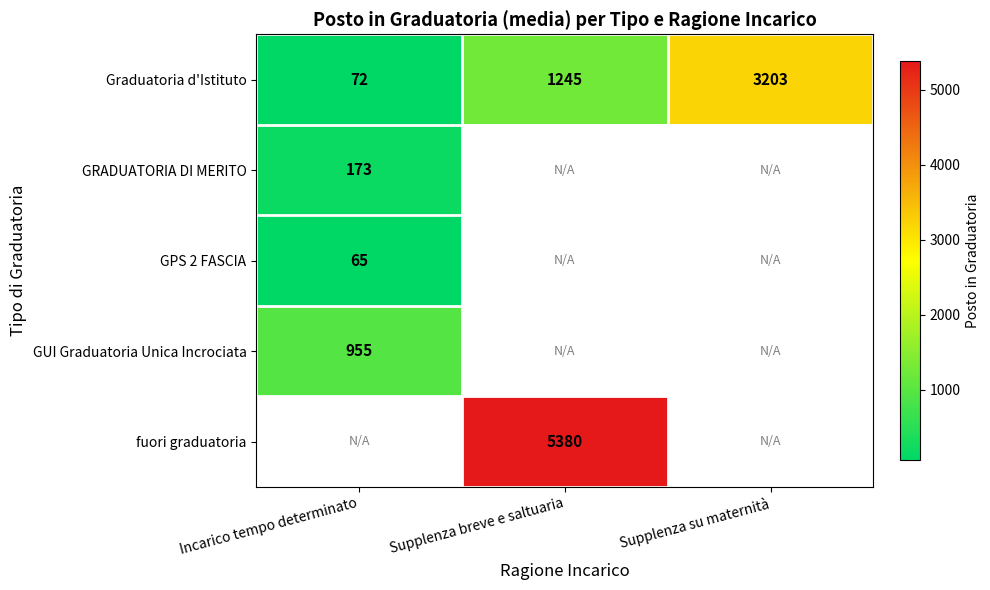

At which label does Graduatoria d'Istituto reach its minimum?

Incarico tempo determinato